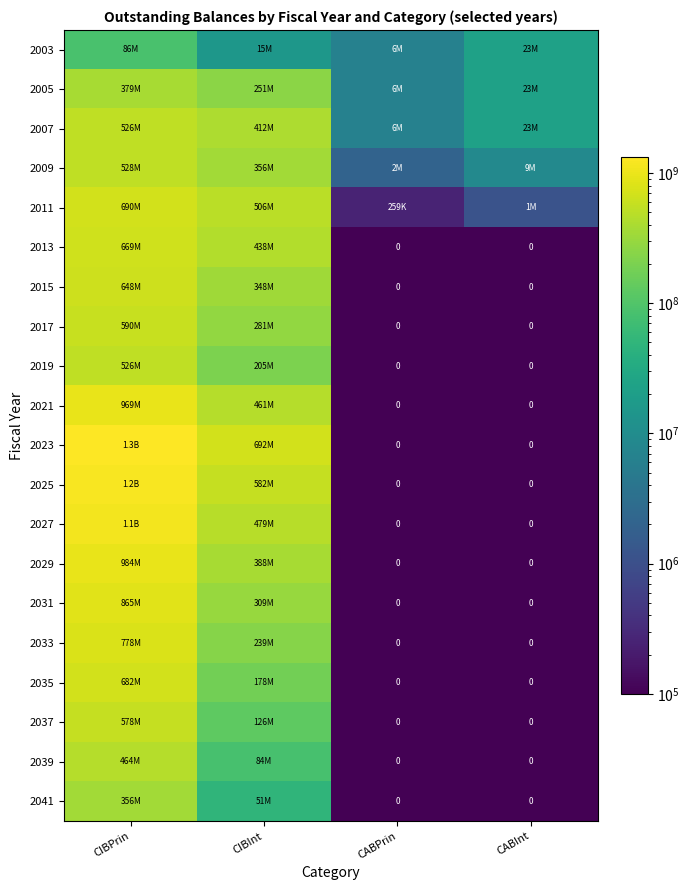

Which has a higher value, CIBInt or CIBPrin?

CIBPrin